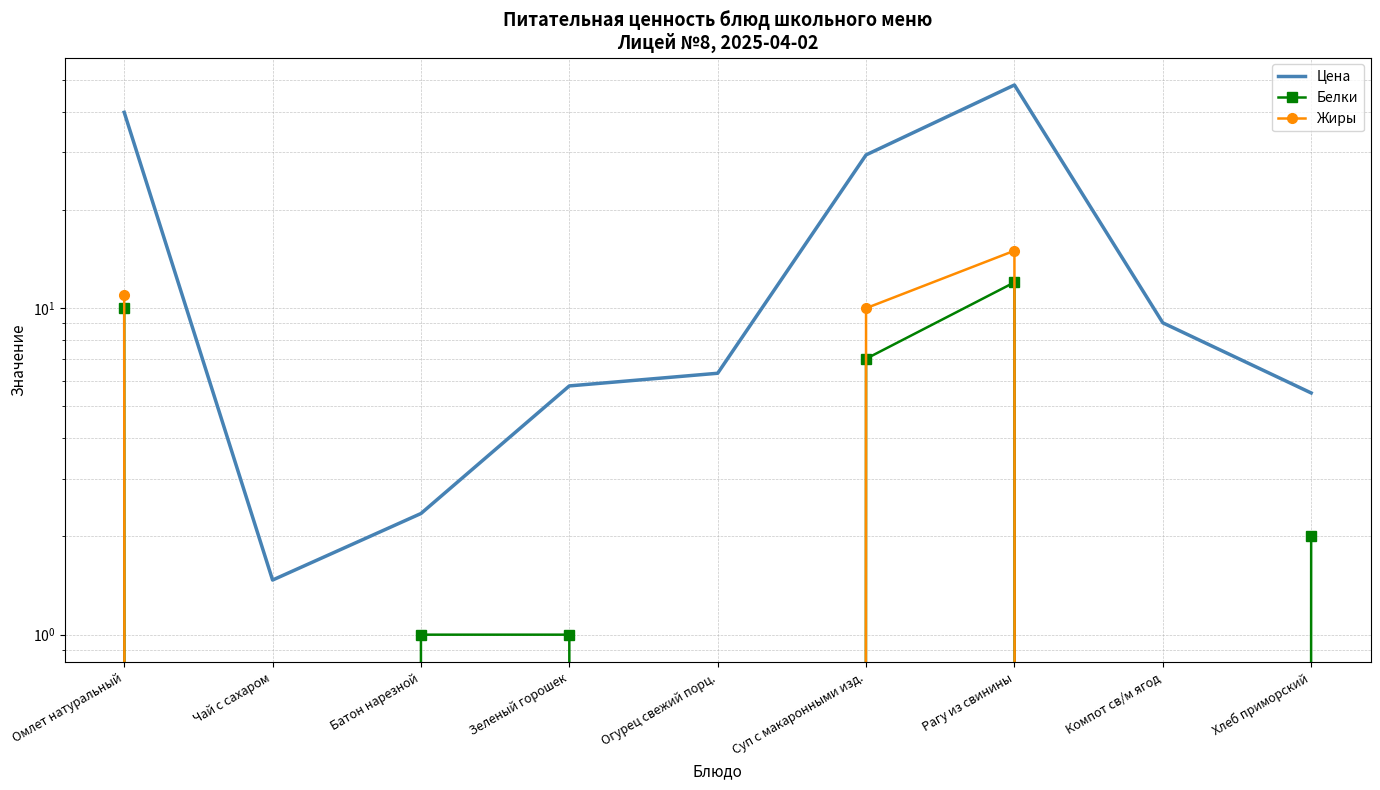

Reading left to right, extract all data points from this chart.

Цена: Омлет натуральный=39.8	Чай с сахаром=1.5	Батон нарезной=2.4	Зеленый горошек=5.8	Огурец свежий порц.=6.3	Суп с макаронными изд.=29.5	Рагу из свинины=48.3	Компот св/м ягод=9.0	Хлеб приморский=5.5
Белки: Омлет натуральный=10.0	Чай с сахаром=0.0	Батон нарезной=1.0	Зеленый горошек=1.0	Огурец свежий порц.=0.0	Суп с макаронными изд.=7.0	Рагу из свинины=12.0	Компот св/м ягод=0.0	Хлеб приморский=2.0
Жиры: Омлет натуральный=11.0	Чай с сахаром=0.0	Батон нарезной=0.0	Зеленый горошек=0.0	Огурец свежий порц.=0.0	Суп с макаронными изд.=10.0	Рагу из свинины=15.0	Компот св/м ягод=0.0	Хлеб приморский=0.0